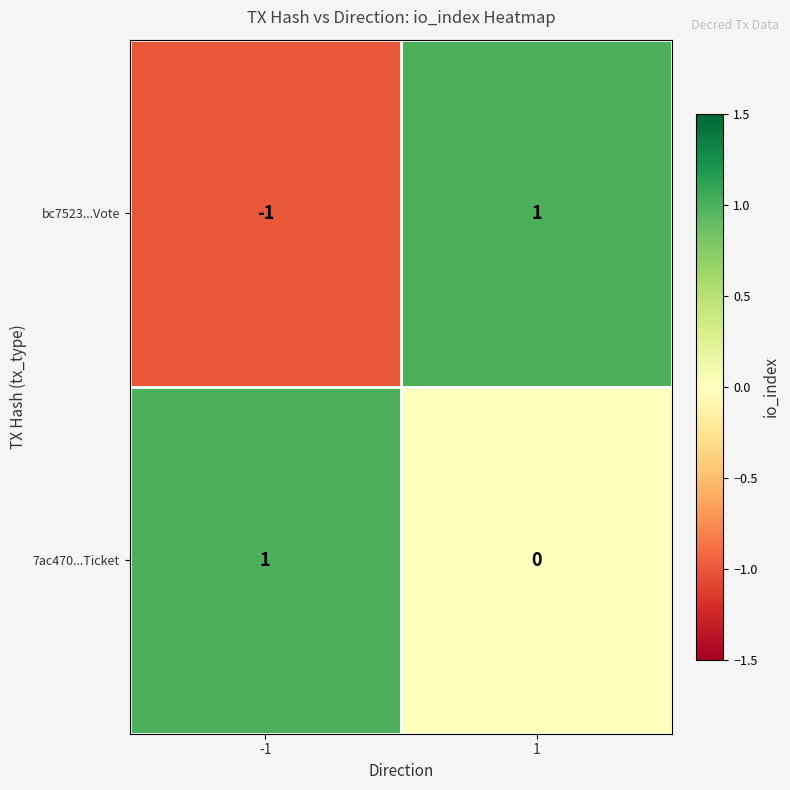

Which category has the lowest value across all series?

-1